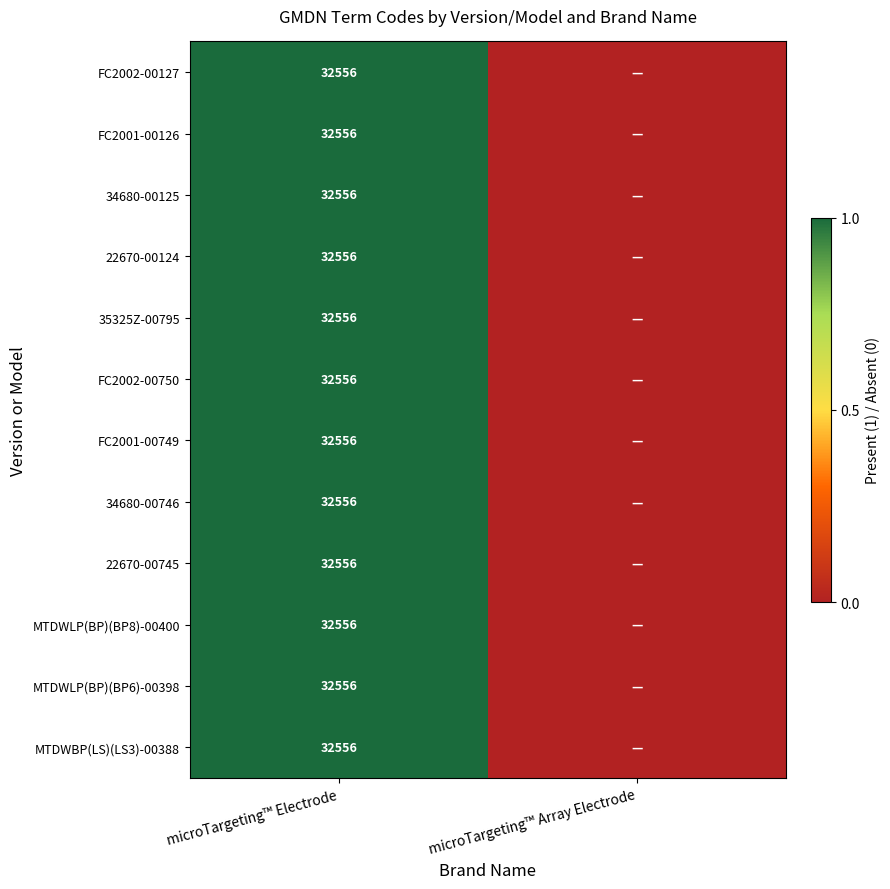

Between microTargeting™ Electrode and microTargeting™ Array Electrode, which is larger?

microTargeting™ Electrode